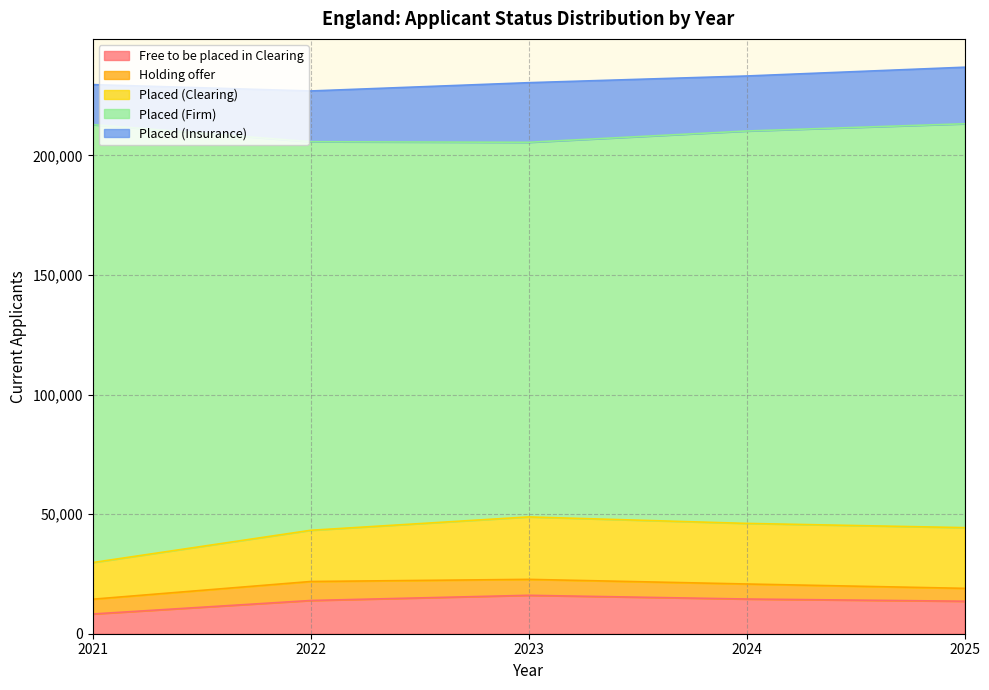

List the labels in order of Placed (Firm) value, smallest first.

2023, 2022, 2024, 2025, 2021